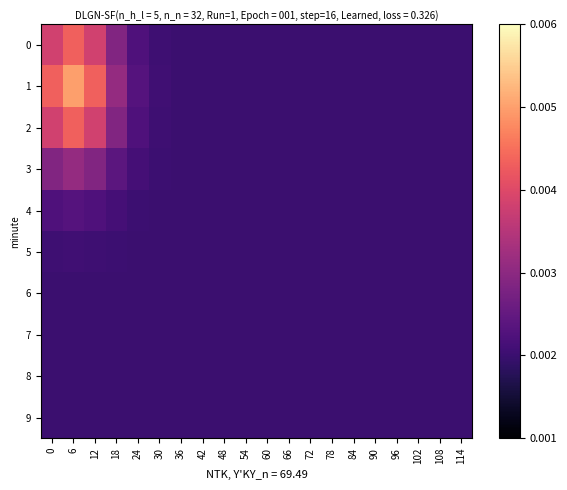

Reading right to left, list all the values displayed in this chart.

0: 114=0.0	108=0.0	102=0.0	96=0.0	90=0.0	84=0.0	78=0.0	72=0.0	66=0.0	60=0.0	54=0.0	48=0.0	42=0.0	36=0.0	30=0.0	24=0.0	18=0.0	12=0.0	6=0.0	0=0.0
1: 114=0.0	108=0.0	102=0.0	96=0.0	90=0.0	84=0.0	78=0.0	72=0.0	66=0.0	60=0.0	54=0.0	48=0.0	42=0.0	36=0.0	30=0.0	24=0.0	18=0.0	12=0.0	6=0.0	0=0.0
2: 114=0.0	108=0.0	102=0.0	96=0.0	90=0.0	84=0.0	78=0.0	72=0.0	66=0.0	60=0.0	54=0.0	48=0.0	42=0.0	36=0.0	30=0.0	24=0.0	18=0.0	12=0.0	6=0.0	0=0.0
3: 114=0.0	108=0.0	102=0.0	96=0.0	90=0.0	84=0.0	78=0.0	72=0.0	66=0.0	60=0.0	54=0.0	48=0.0	42=0.0	36=0.0	30=0.0	24=0.0	18=0.0	12=0.0	6=0.0	0=0.0
4: 114=0.0	108=0.0	102=0.0	96=0.0	90=0.0	84=0.0	78=0.0	72=0.0	66=0.0	60=0.0	54=0.0	48=0.0	42=0.0	36=0.0	30=0.0	24=0.0	18=0.0	12=0.0	6=0.0	0=0.0
5: 114=0.0	108=0.0	102=0.0	96=0.0	90=0.0	84=0.0	78=0.0	72=0.0	66=0.0	60=0.0	54=0.0	48=0.0	42=0.0	36=0.0	30=0.0	24=0.0	18=0.0	12=0.0	6=0.0	0=0.0
6: 114=0.0	108=0.0	102=0.0	96=0.0	90=0.0	84=0.0	78=0.0	72=0.0	66=0.0	60=0.0	54=0.0	48=0.0	42=0.0	36=0.0	30=0.0	24=0.0	18=0.0	12=0.0	6=0.0	0=0.0
7: 114=0.0	108=0.0	102=0.0	96=0.0	90=0.0	84=0.0	78=0.0	72=0.0	66=0.0	60=0.0	54=0.0	48=0.0	42=0.0	36=0.0	30=0.0	24=0.0	18=0.0	12=0.0	6=0.0	0=0.0
8: 114=0.0	108=0.0	102=0.0	96=0.0	90=0.0	84=0.0	78=0.0	72=0.0	66=0.0	60=0.0	54=0.0	48=0.0	42=0.0	36=0.0	30=0.0	24=0.0	18=0.0	12=0.0	6=0.0	0=0.0
9: 114=0.0	108=0.0	102=0.0	96=0.0	90=0.0	84=0.0	78=0.0	72=0.0	66=0.0	60=0.0	54=0.0	48=0.0	42=0.0	36=0.0	30=0.0	24=0.0	18=0.0	12=0.0	6=0.0	0=0.0